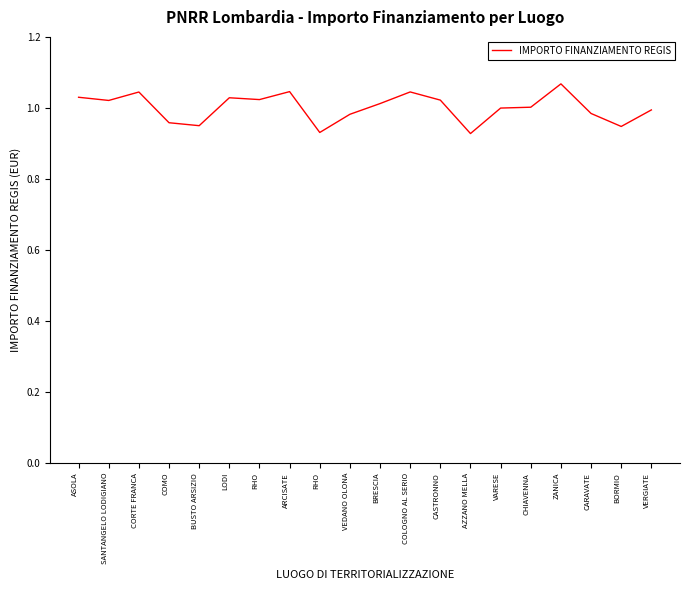

Is this an area chart (filled region under the line)?

No